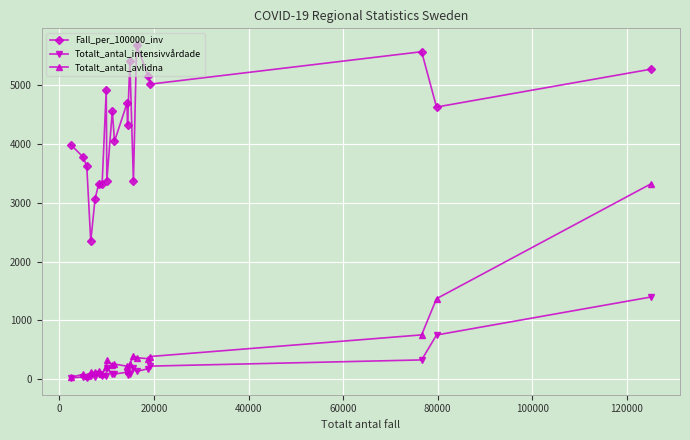

List the series in order of their peak value, highest first.

Fall_per_100000_inv, Totalt_antal_avlidna, Totalt_antal_intensivvårdade